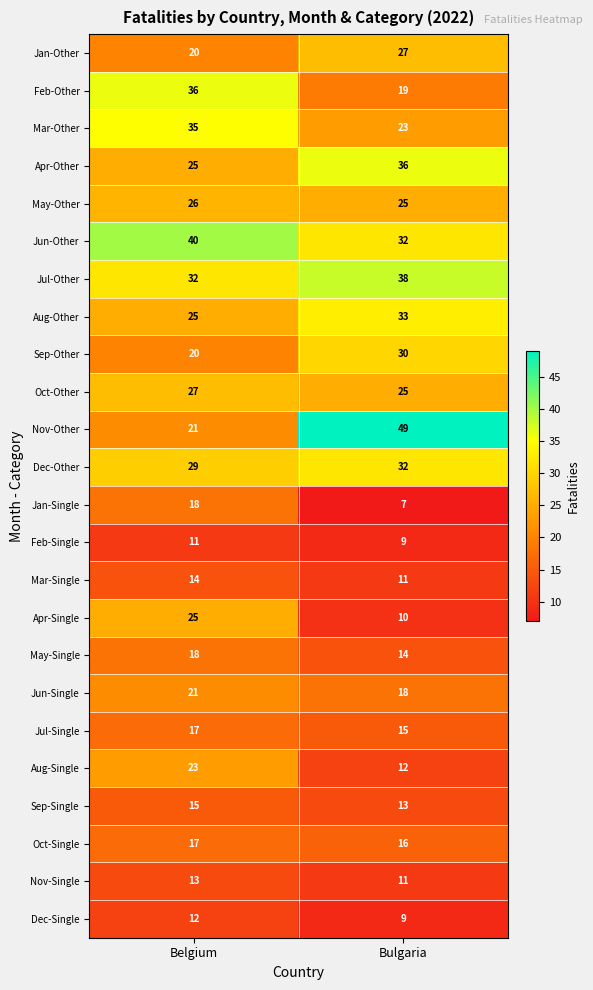

Read the Apr-Other value at Belgium.

25